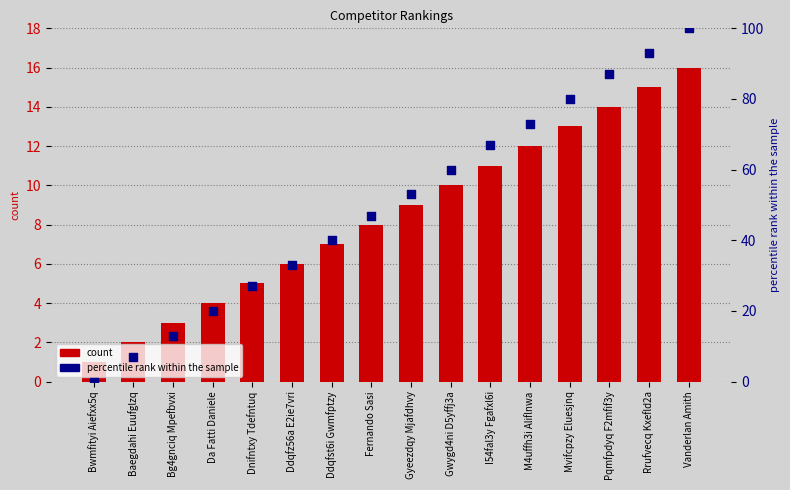

At which category is the sum across all series the highest?

Vanderlan Amith